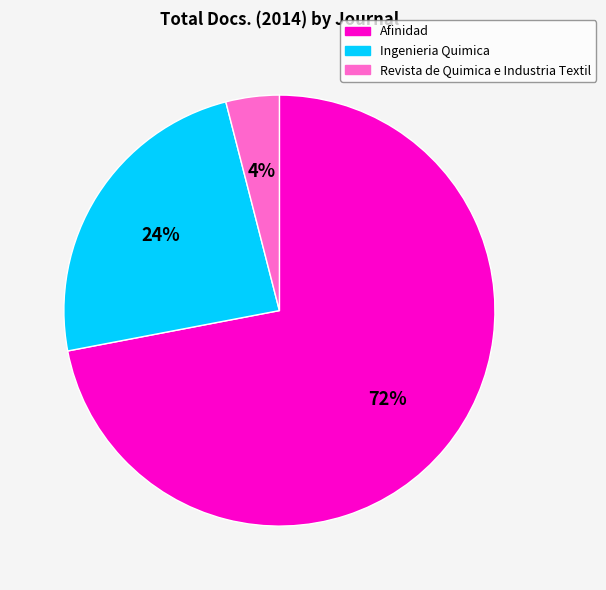

To the nearest percent, what percentage of the pie is Afinidad?

72%